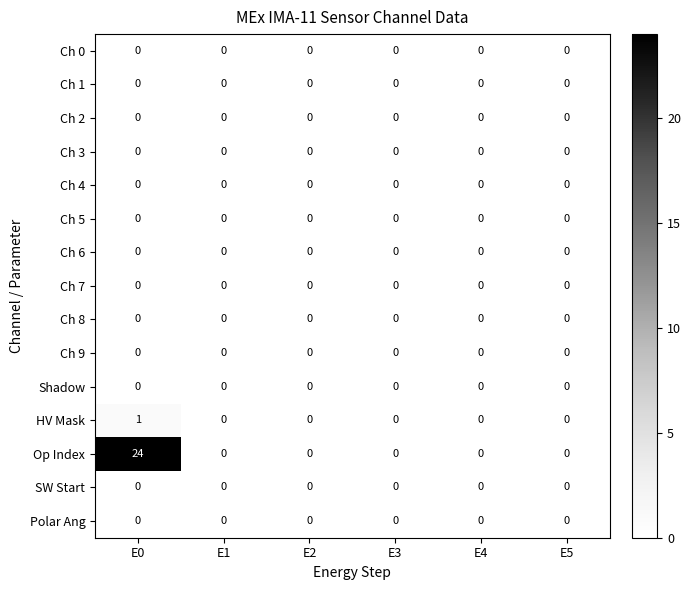

At which category does the chart reach its peak across all series?

E0